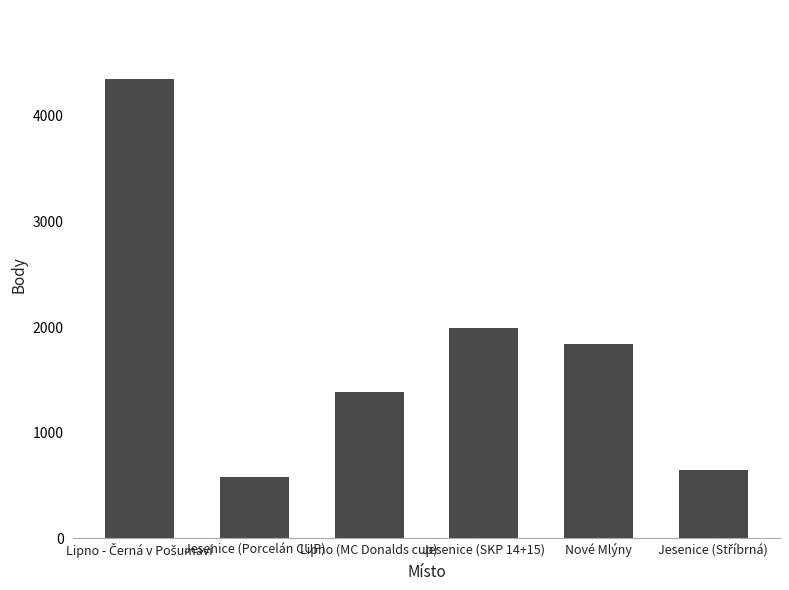

What is the difference between the maximum and minimum values?

3772